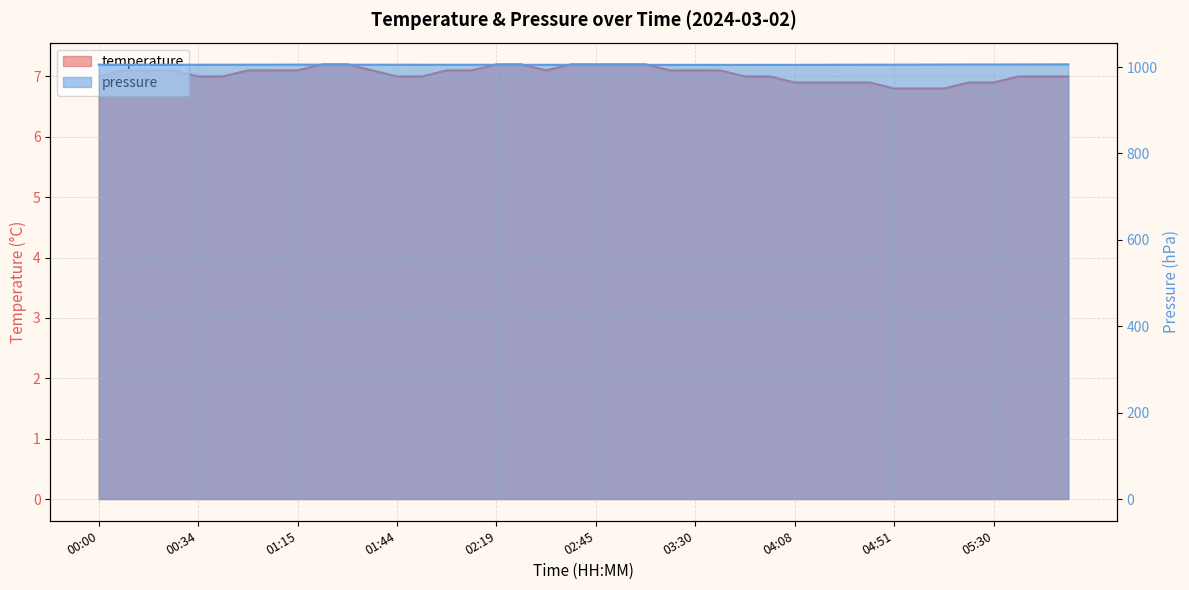

True or false: temperature and pressure intersect in this chart.

False